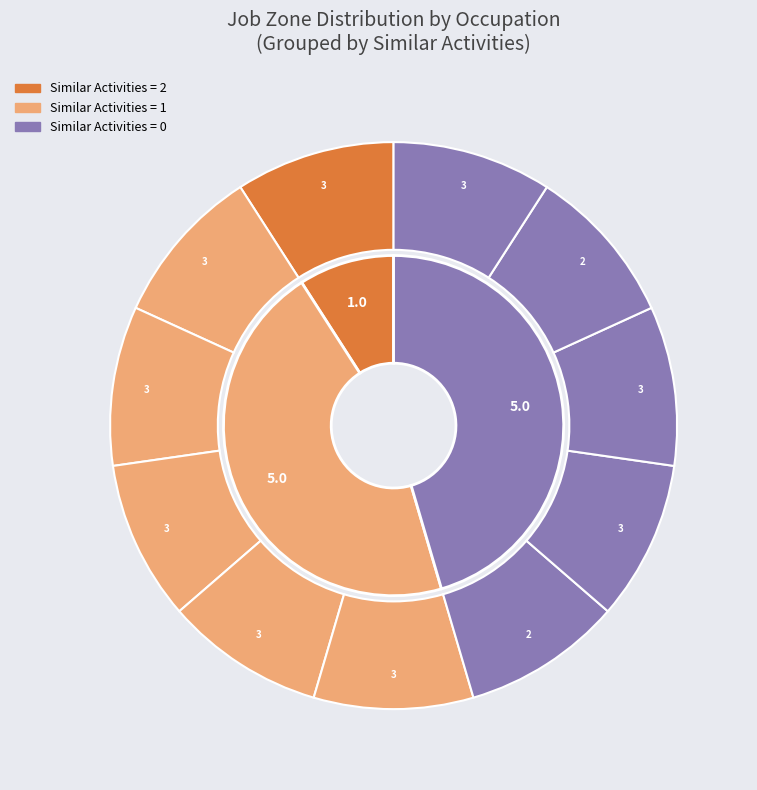

How many slices are in this pie chart?

11